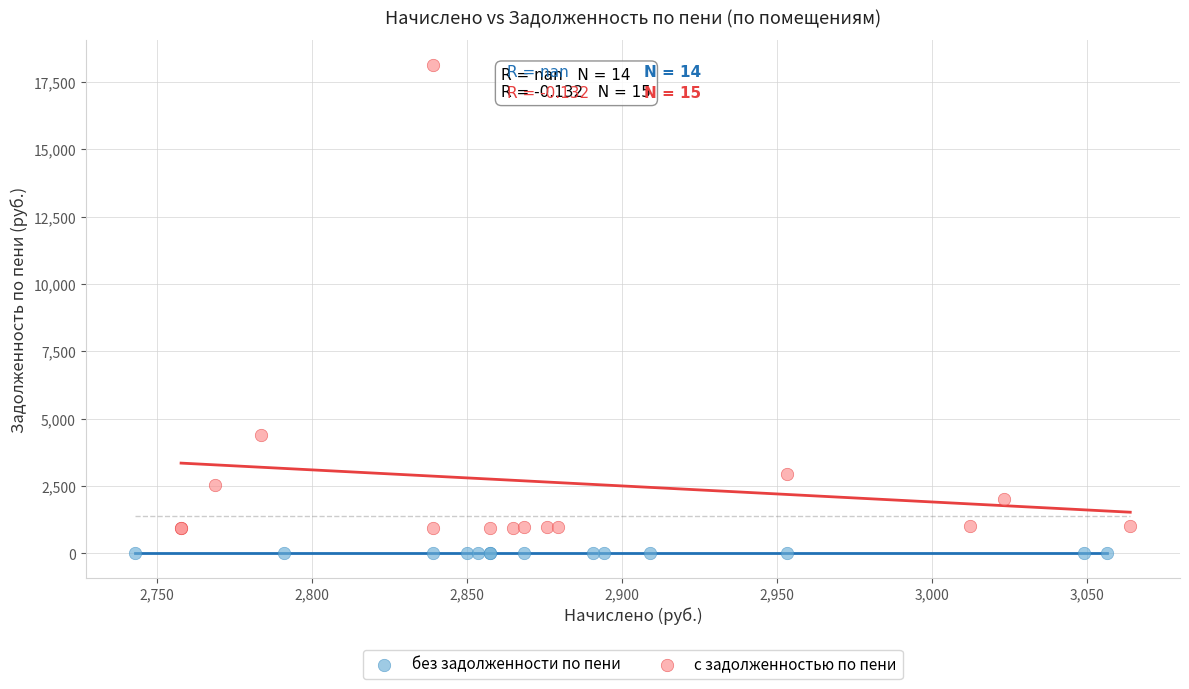

Which series reaches the maximum Y coordinate?

с задолженностью по пени